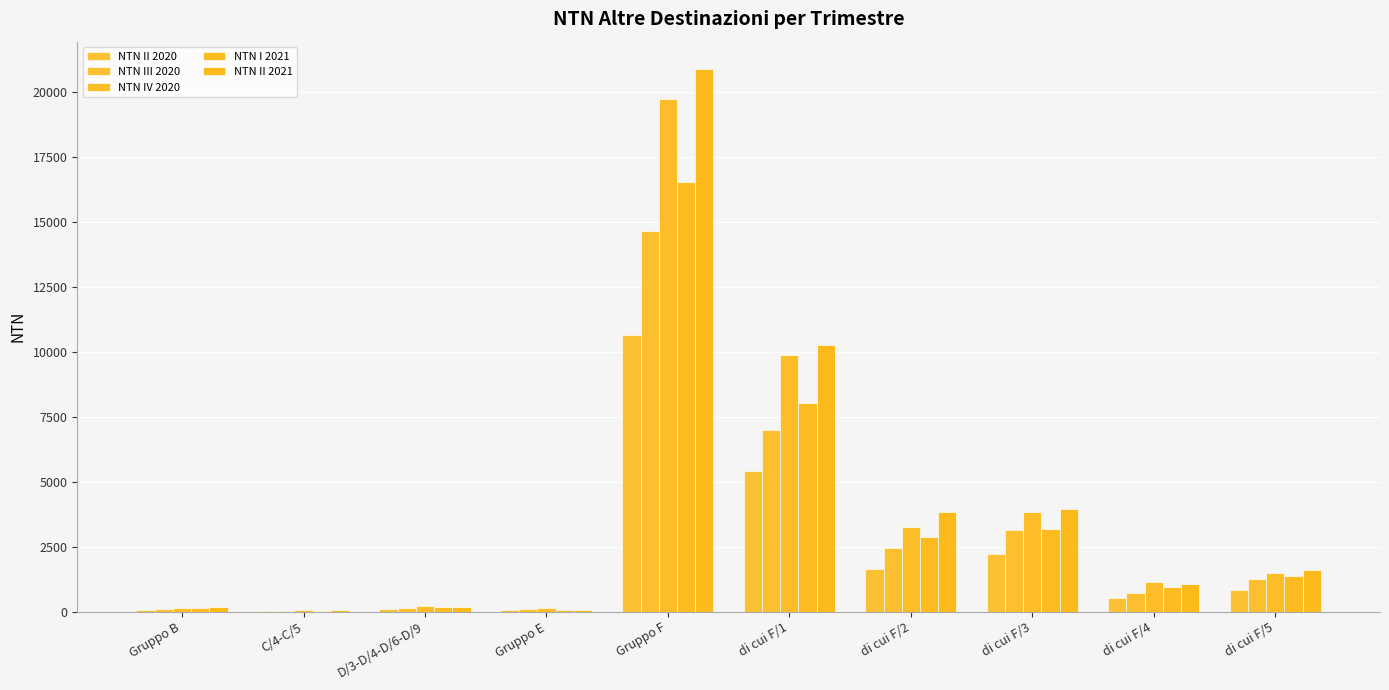

How many categories are shown in the chart?

10